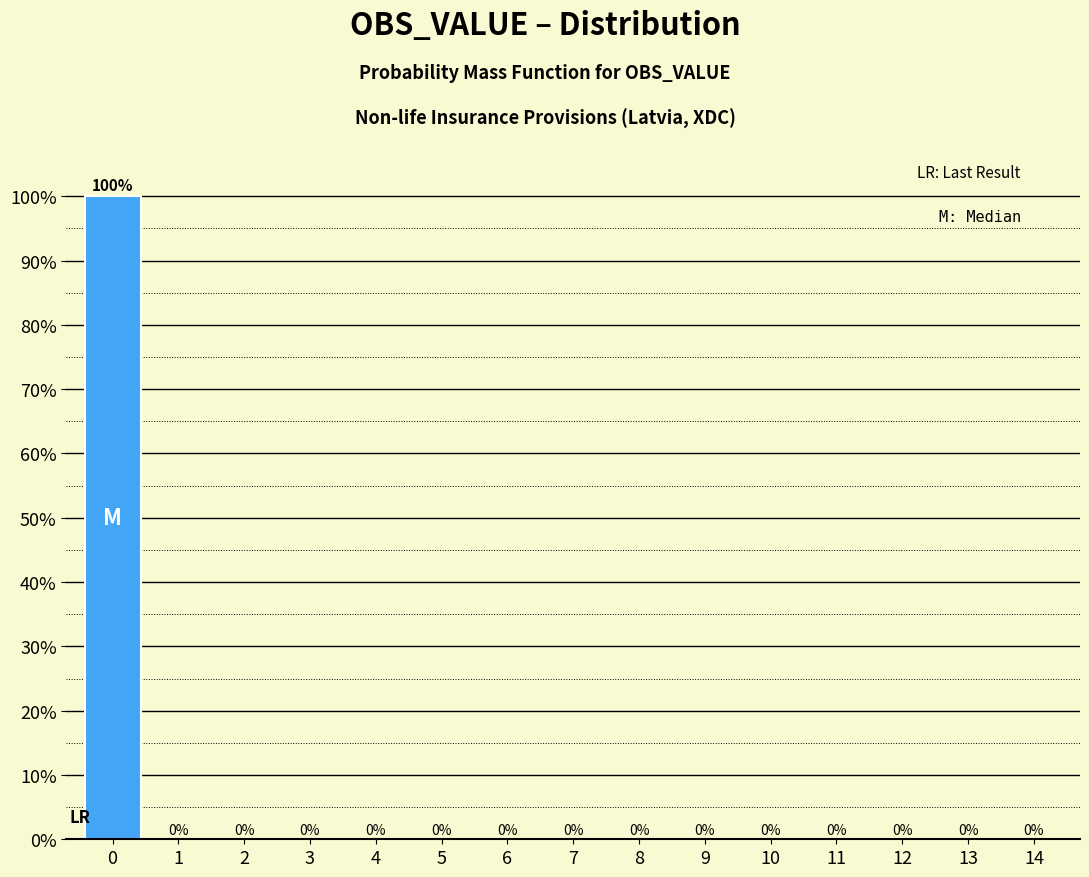

Reading left to right, what are all the values shown in this chart?

0=100	1=0	2=0	3=0	4=0	5=0	6=0	7=0	8=0	9=0	10=0	11=0	12=0	13=0	14=0